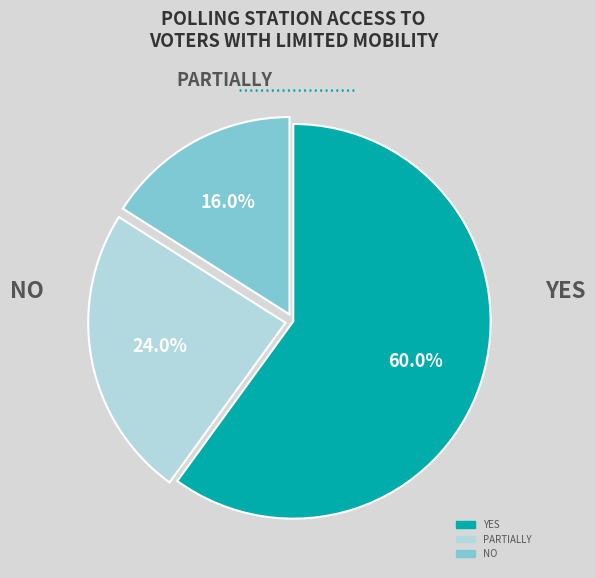

Is there any slice that represents more than half of the pie?

Yes